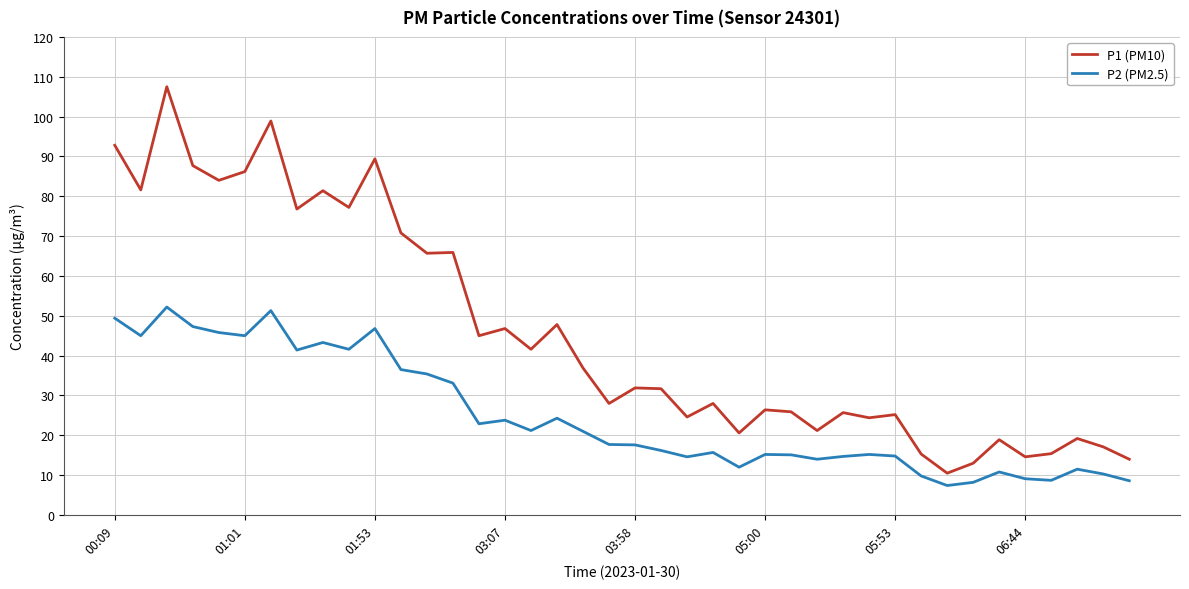

True or false: P2 (PM2.5) and P1 (PM10) cross at least once.

False